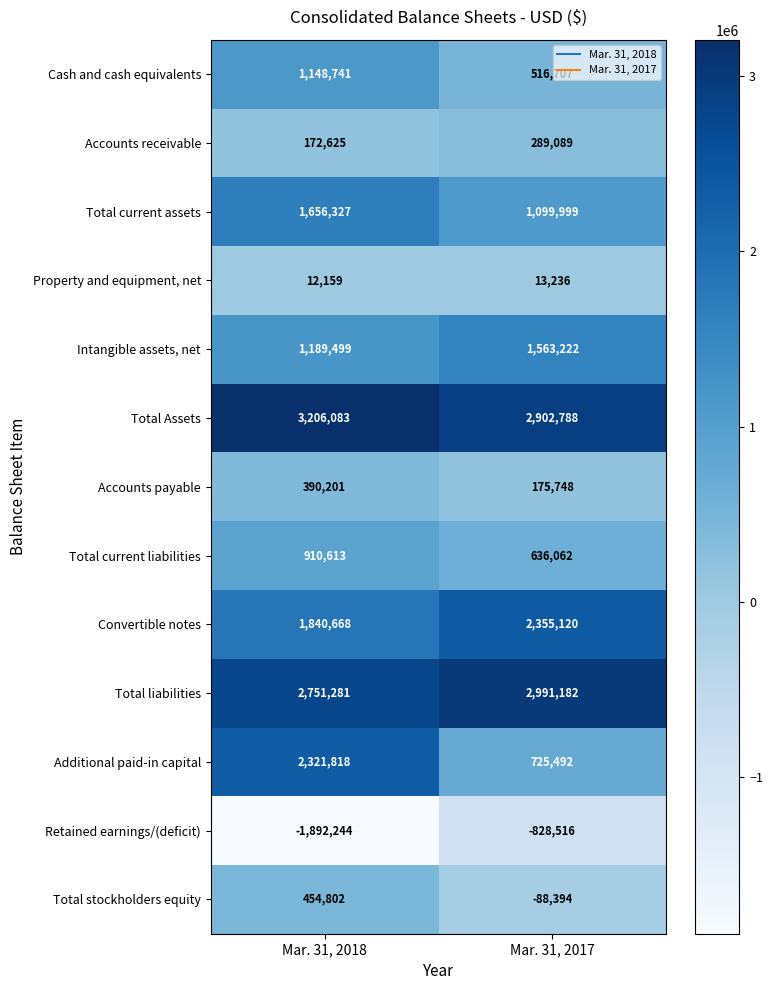

What is the sum of the Retained earnings/(deficit) values at Mar. 31, 2018 and Mar. 31, 2017?

-2720760